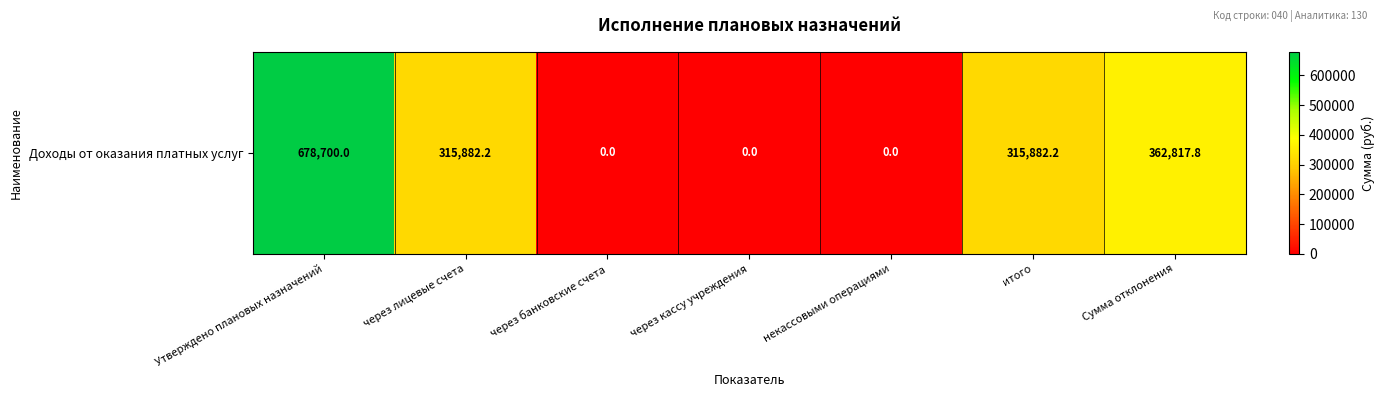

Reading right to left, extract all data points from this chart.

Сумма отклонения=362817.8	итого=315882.2	некассовыми операциями=0.0	через кассу учреждения=0.0	через банковские счета=0.0	через лицевые счета=315882.2	Утверждено плановых назначений=678700.0